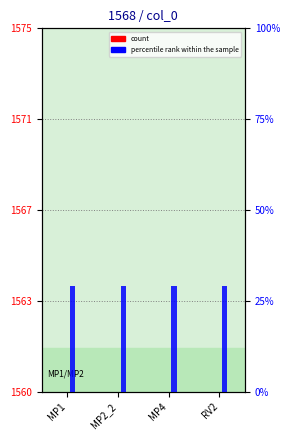

List the labels in order of count value, smallest first.

MP1, MP2_2, MP4, RV2